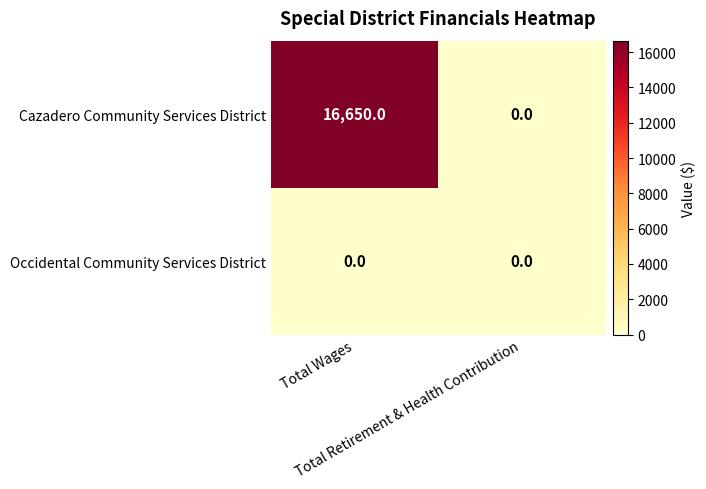

Which series has the largest total across all categories?

Cazadero Community Services District